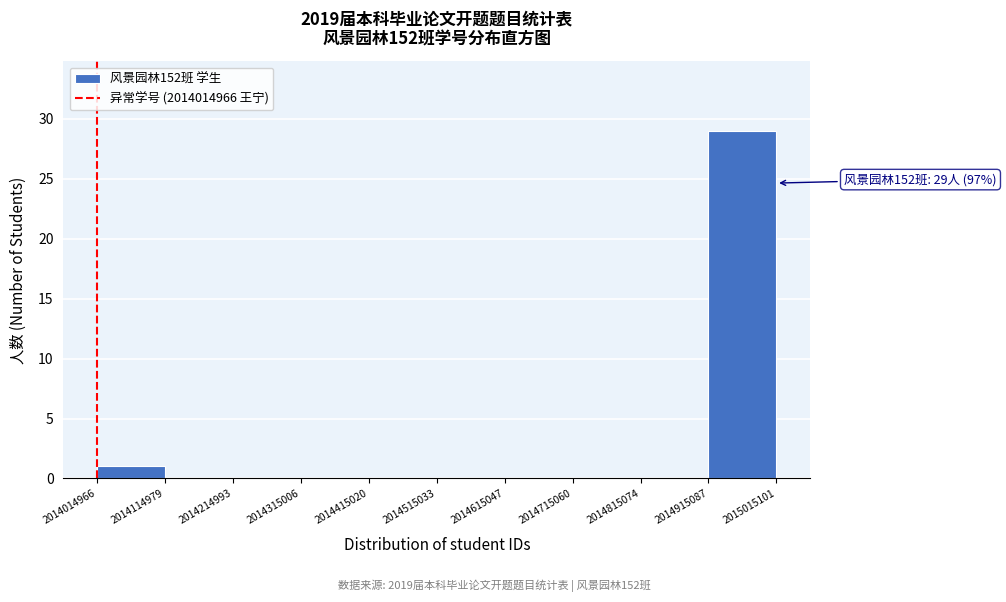

Over which range of the x-axis is the bar tallest?

2014915087 to 2015015101